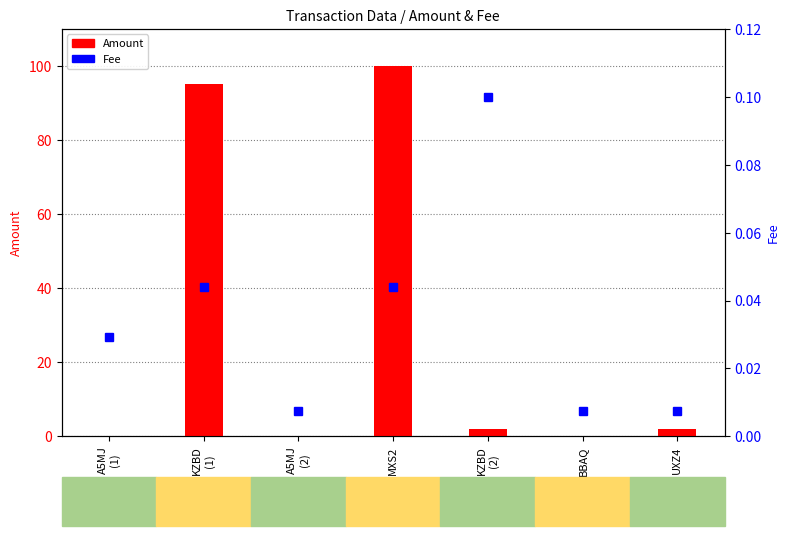

Count the number of categories in the chart.

7